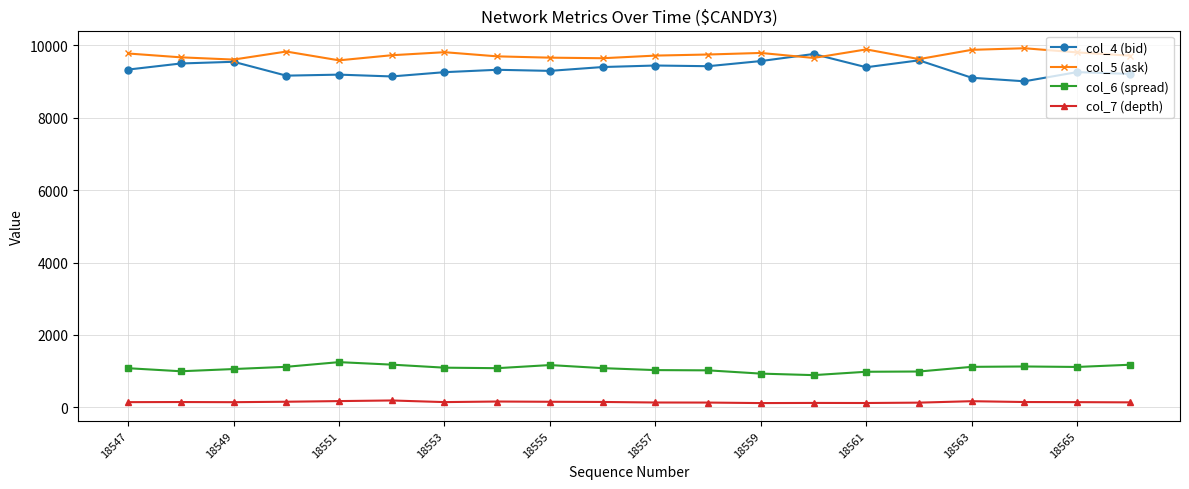

List the series in order of their peak value, highest first.

col_5 (ask), col_4 (bid), col_6 (spread), col_7 (depth)